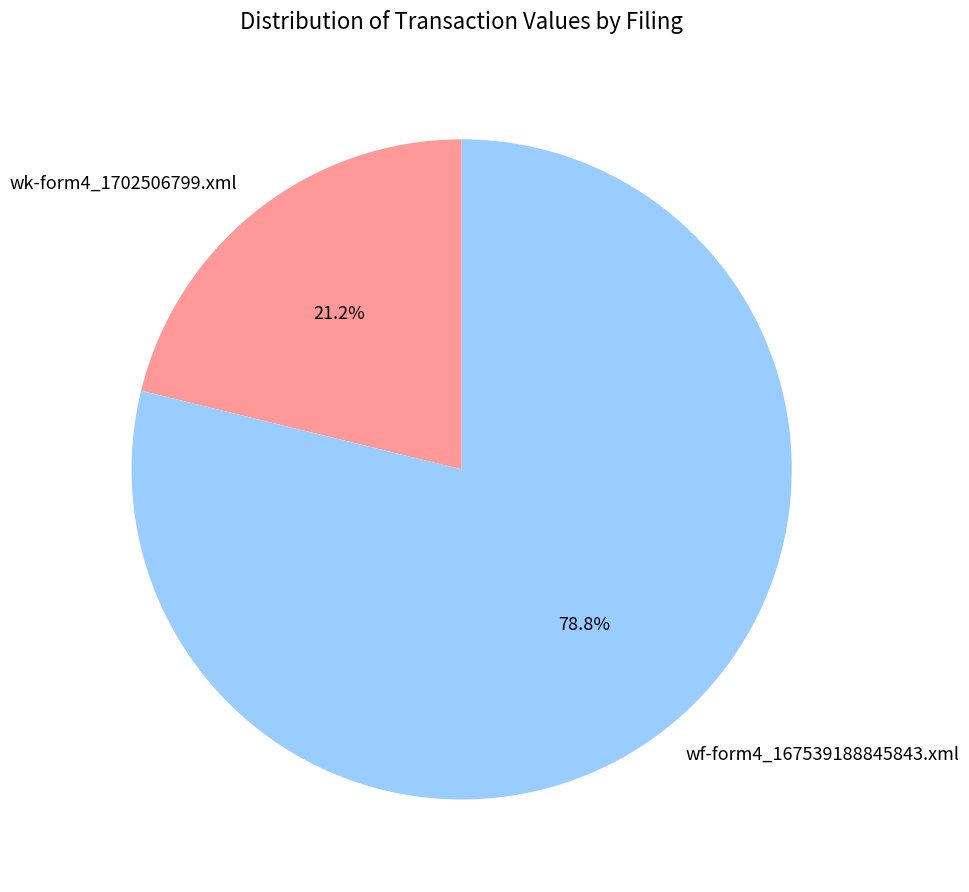

What is the largest slice in the pie chart?

wf-form4_167539188845843.xml